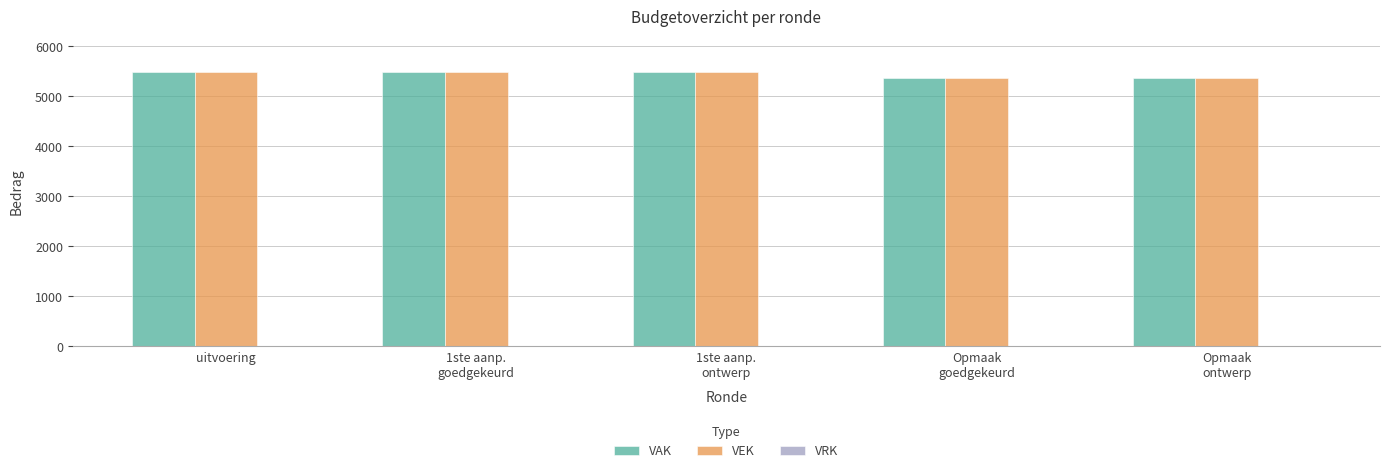

What is the total value across all series at uitvoering?

10986